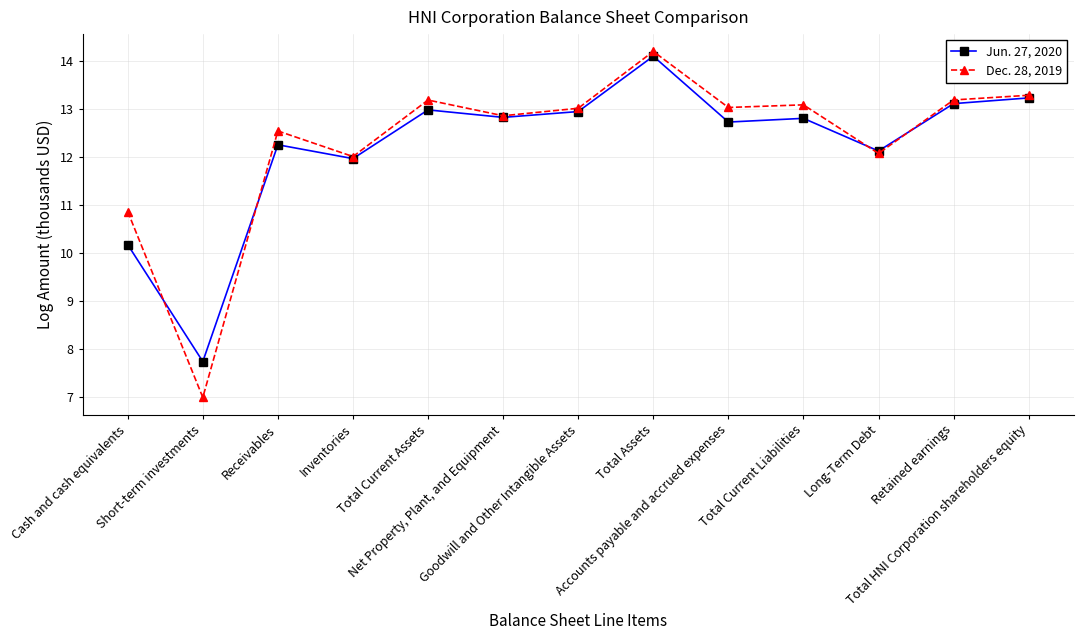

Which series has the largest total across all categories?

Dec. 28, 2019